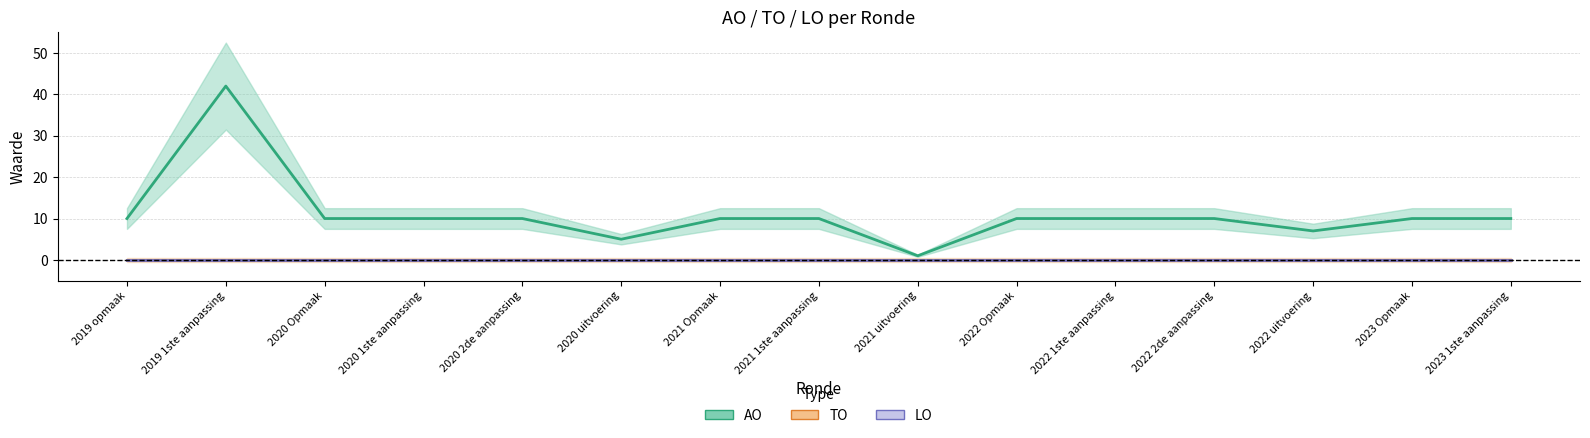

Is this an area chart (filled region under the line)?

No